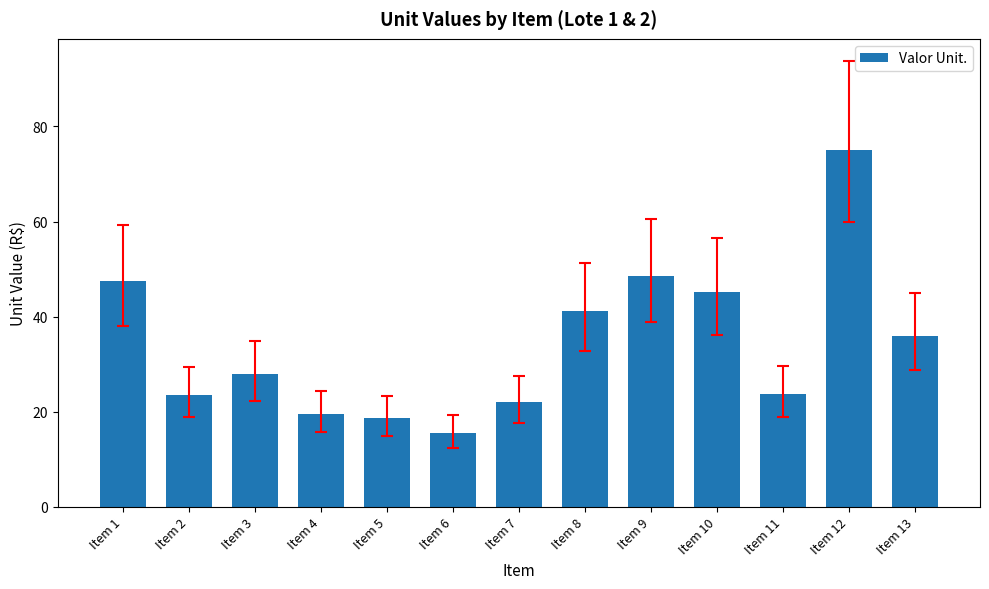

What is the approximate value at Item 1?

47.5